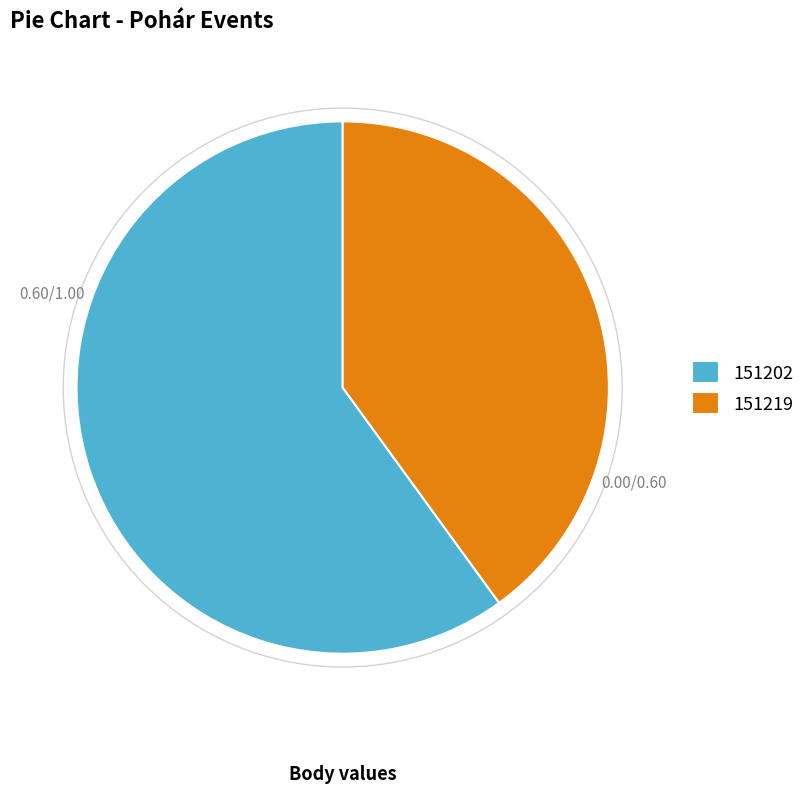

Is the sum of 151219 and 151202 greater than half?

Yes